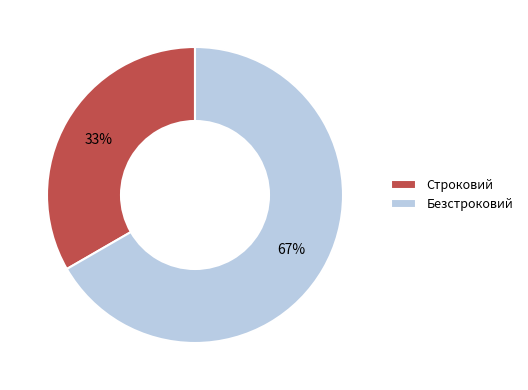

Rank the categories by value from highest to lowest.

Безстроковий, Строковий